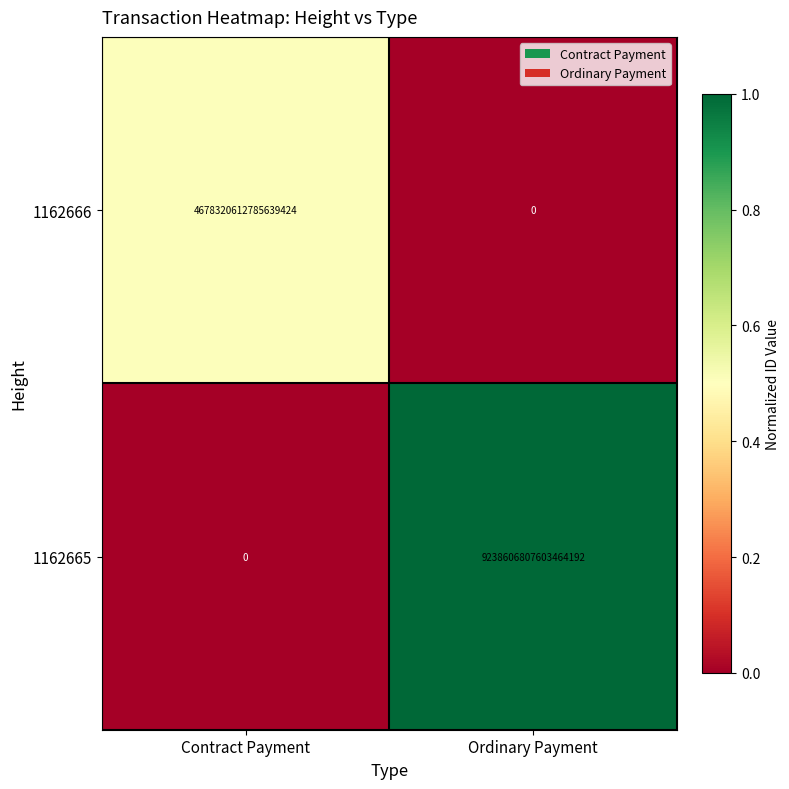

List the series in order of their overall mean, lowest first.

1162666, 1162665